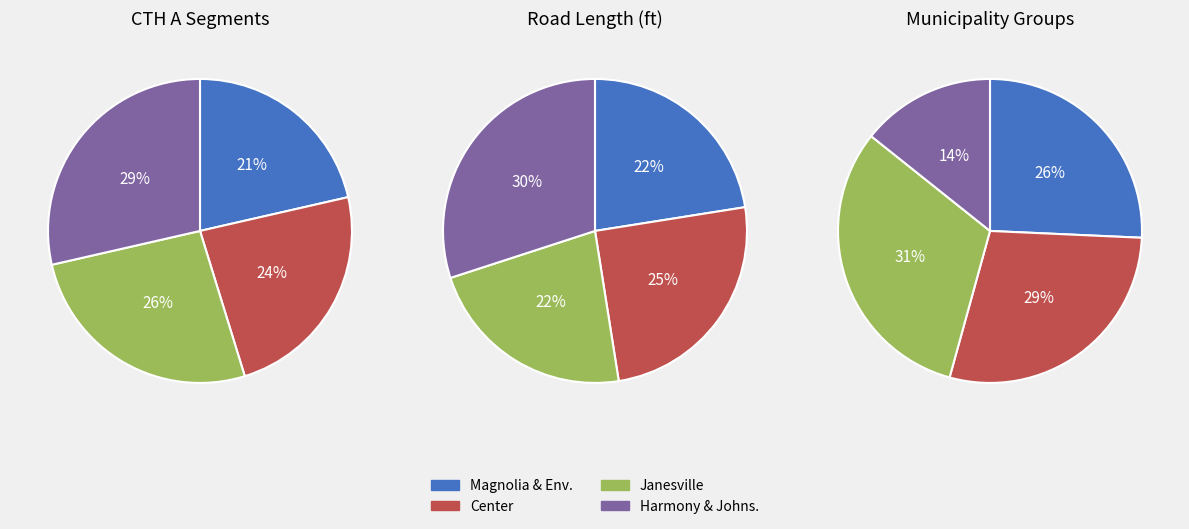

True or false: CENTER accounts for 24% of the total.

True